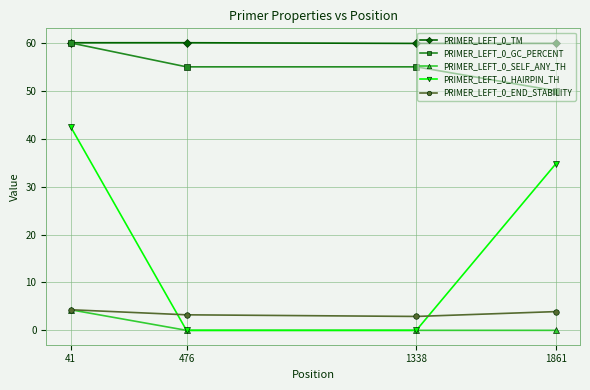

Which series has the widest spread of values?

PRIMER_LEFT_0_HAIRPIN_TH